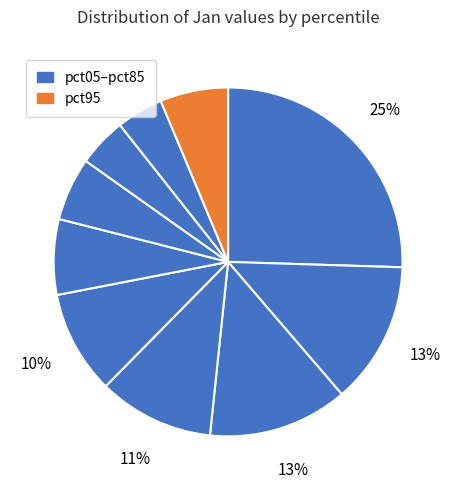

Count the number of slices in the pie.

10